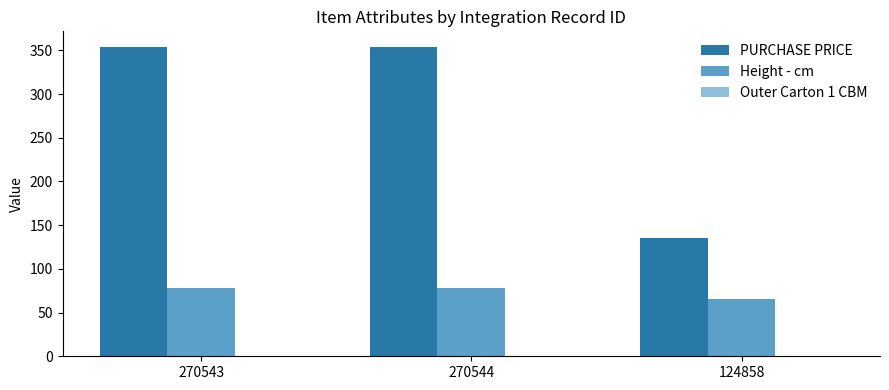

What is the highest value of the PURCHASE PRICE series?

354.0